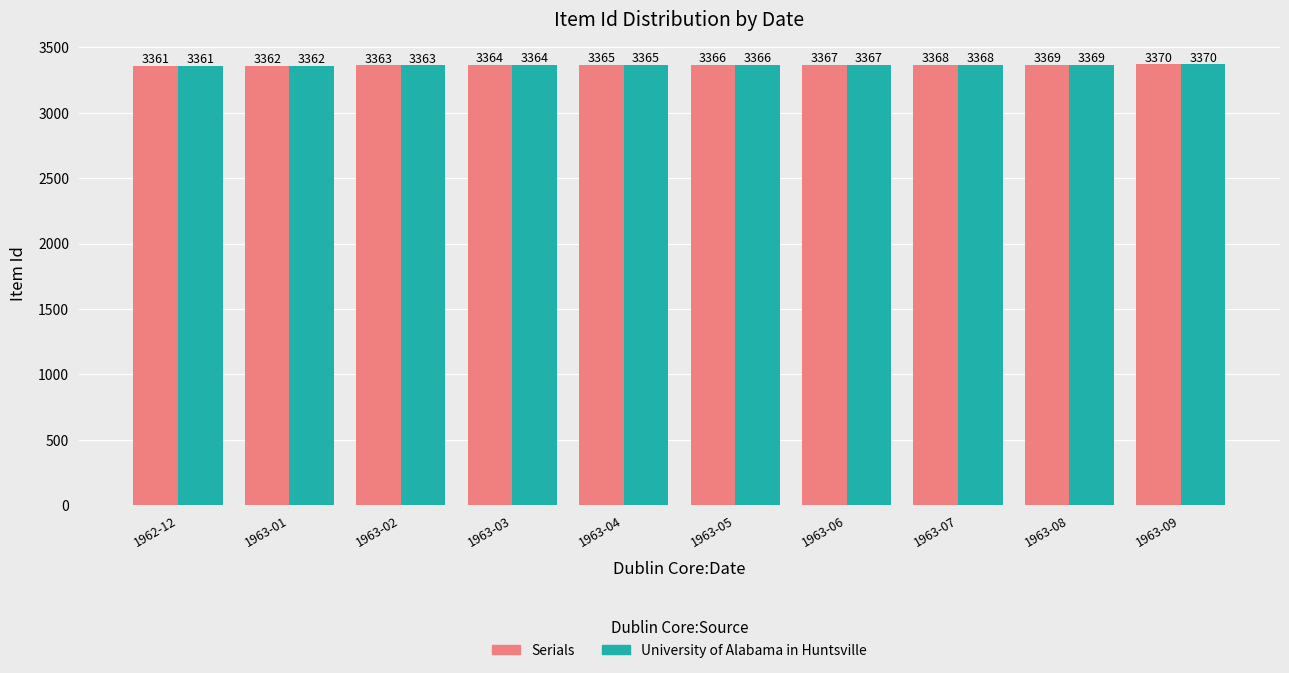

How many Serials values are between 3363 and 3368?

6